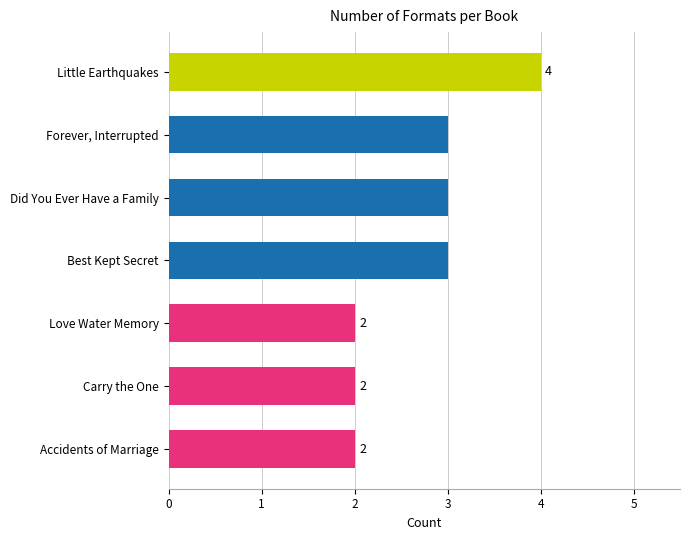

The chart shows a value of 3 at Forever, Interrupted. True or false?

True